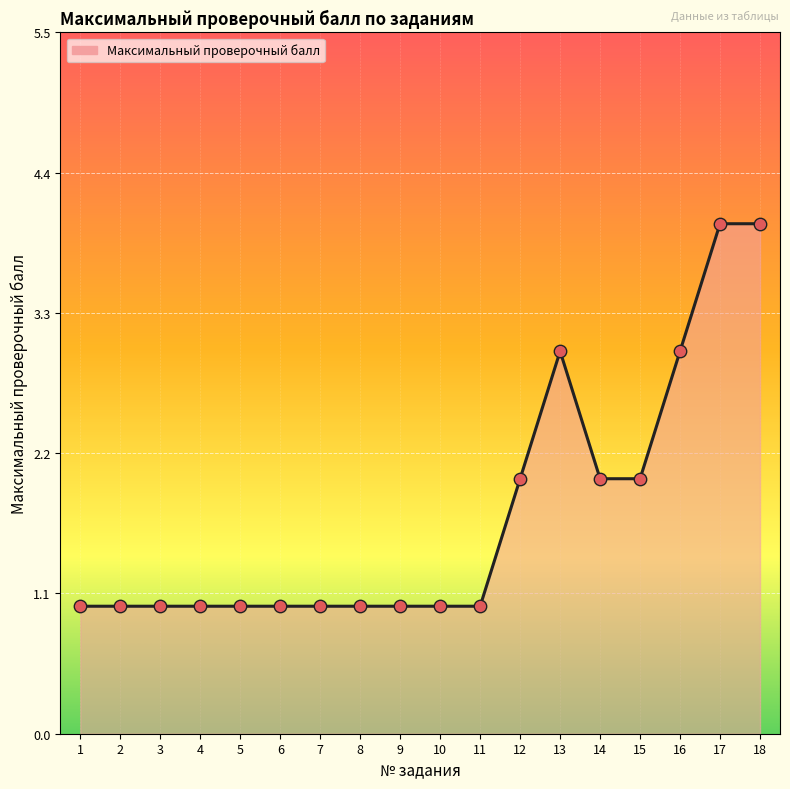

What is the change in value from 4 to 18?

+3